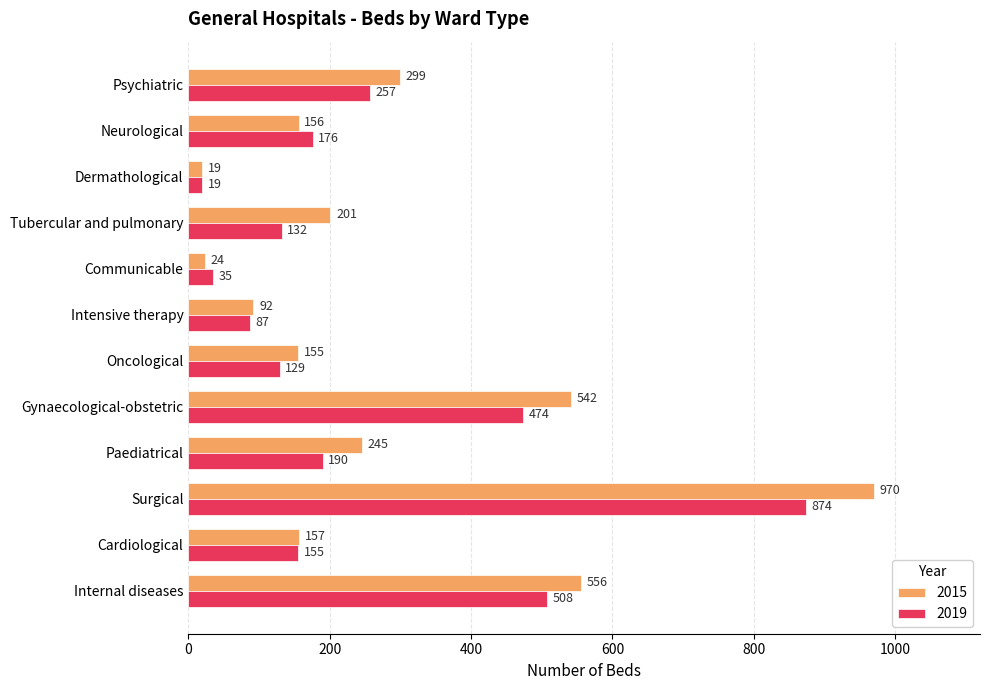

What is the greatest value displayed?

970